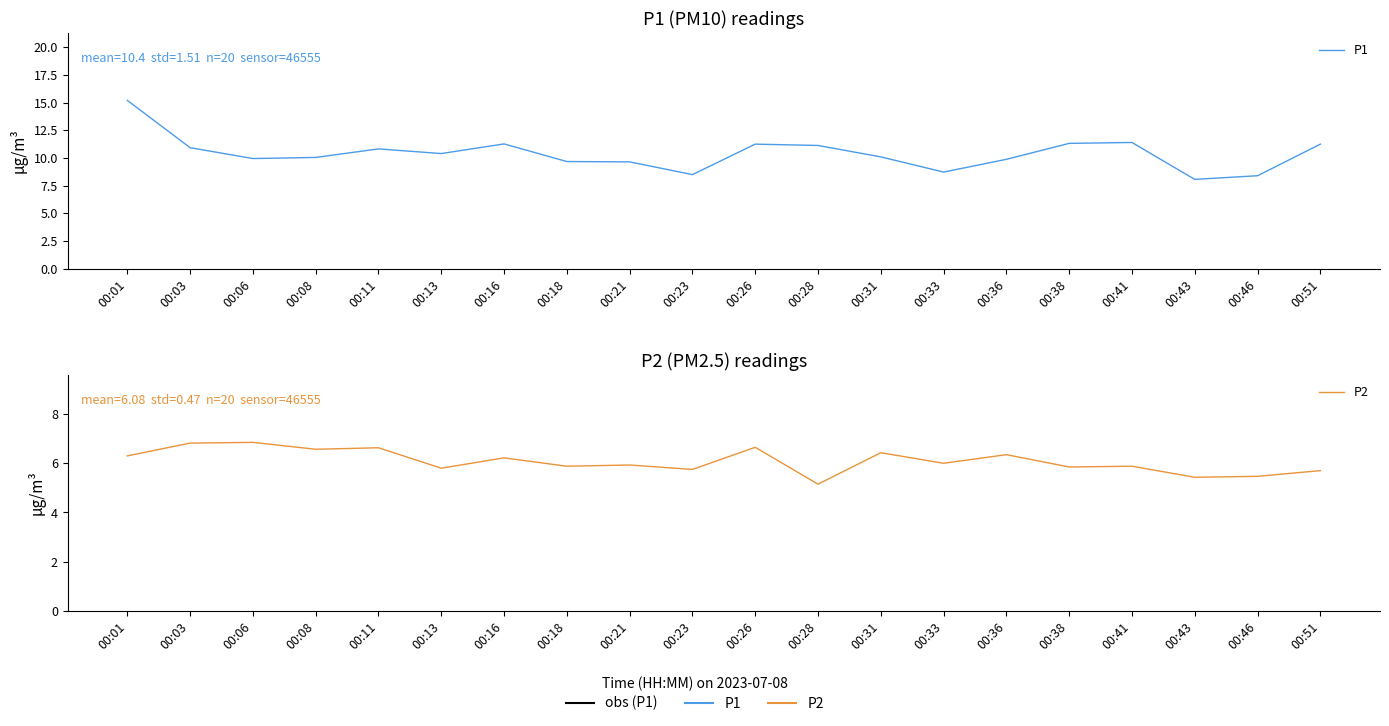

Does the chart display data point markers on the line(s)?

No